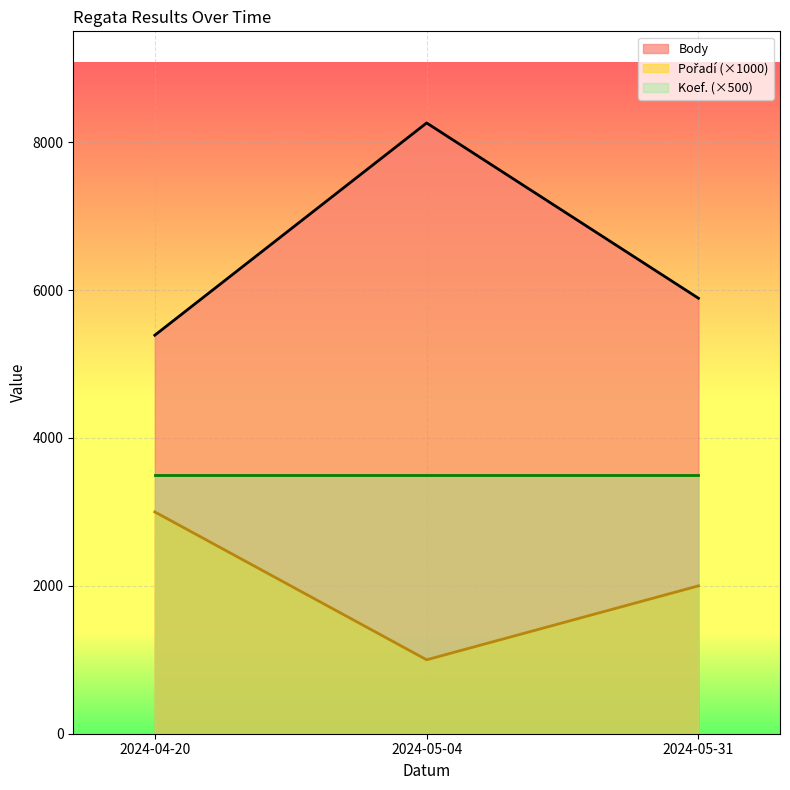

What is the total value across all series at 2024-05-31?

11390